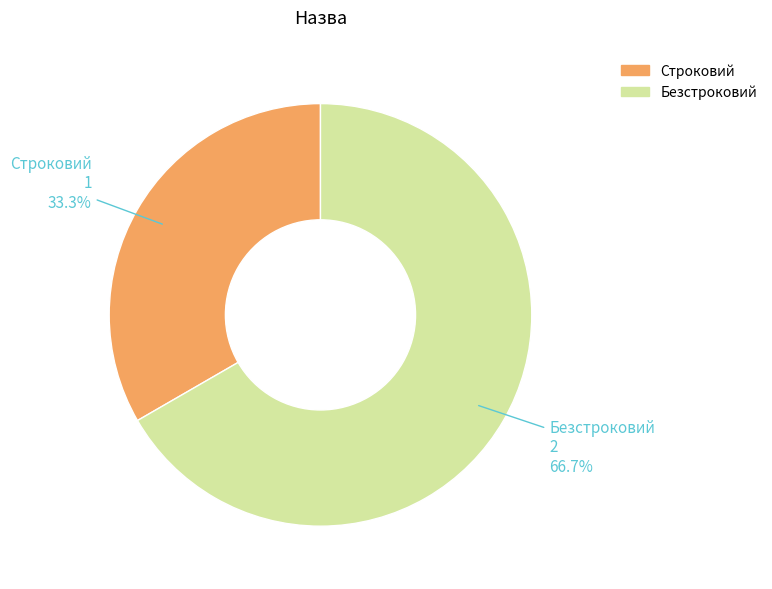

To the nearest percent, what is the difference between the largest and smallest slice percentages?

33%